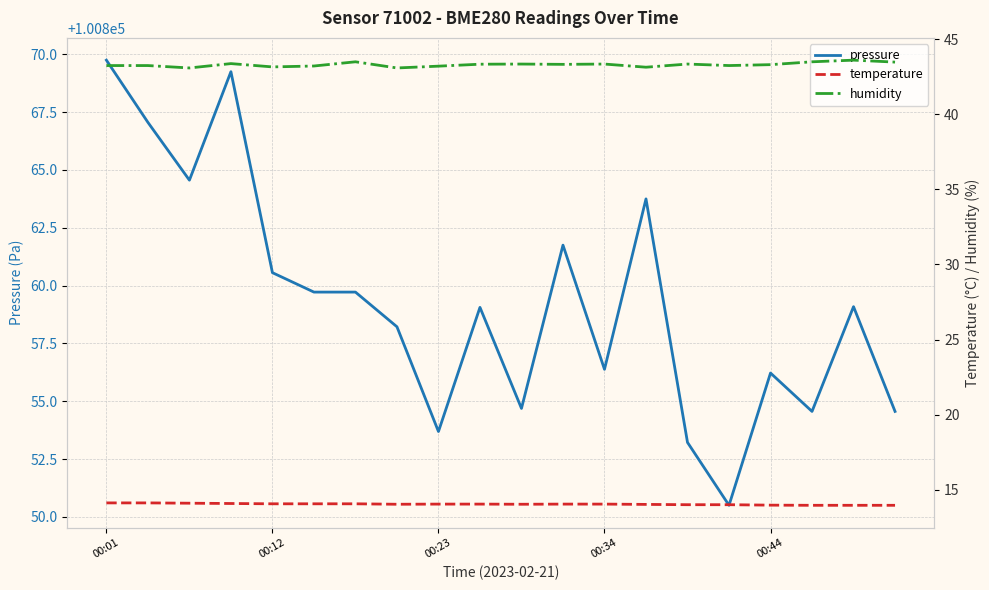

What is the lowest value of the pressure series?

100850.5